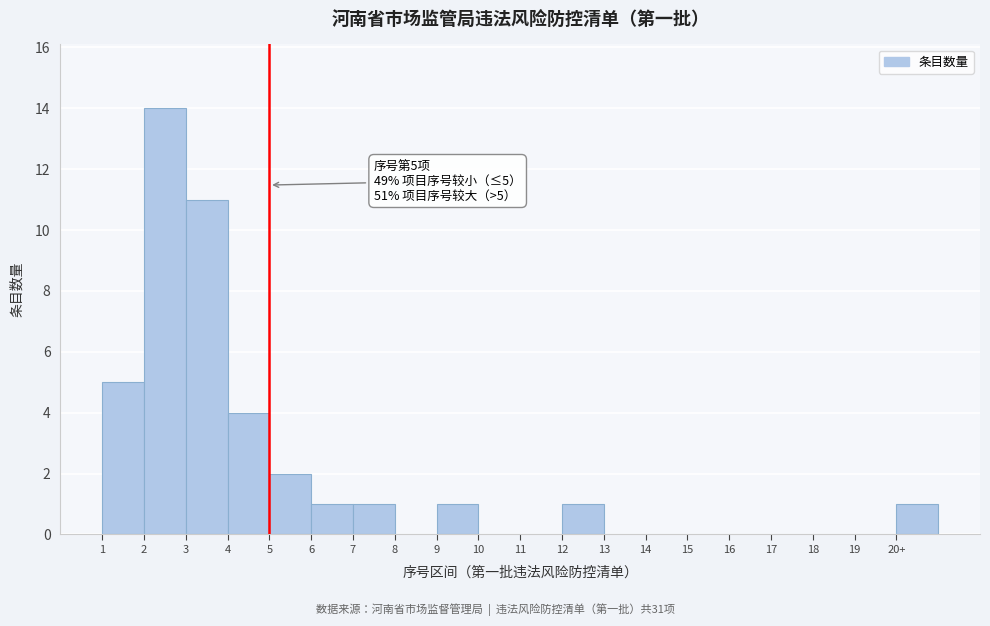

Reading left to right, extract all data points from this chart.

1=5	2=14	3=11	4=4	5=2	6=1	7=1	8=0	9=1	10=0	11=0	12=1	13=0	14=0	15=0	16=0	17=0	18=0	19=0	20+=1